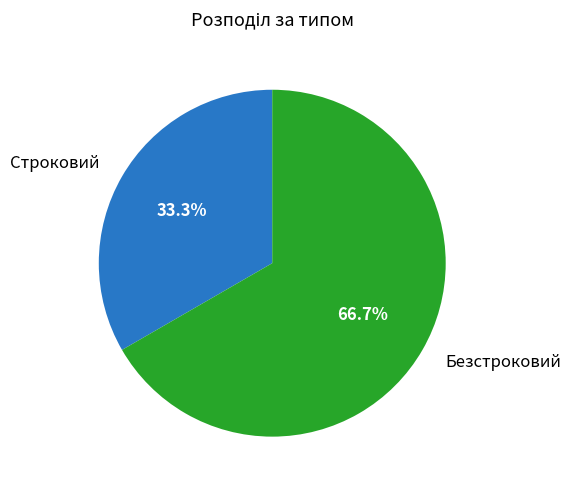

Rank the categories by value from highest to lowest.

Безстроковий, Строковий